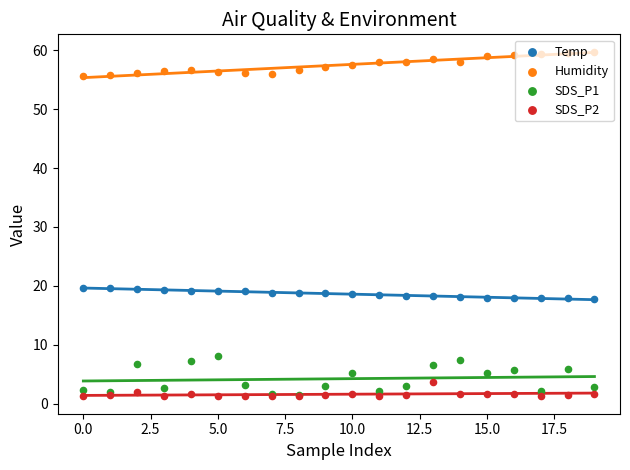

Which series contains the lowest Y value?

SDS_P2